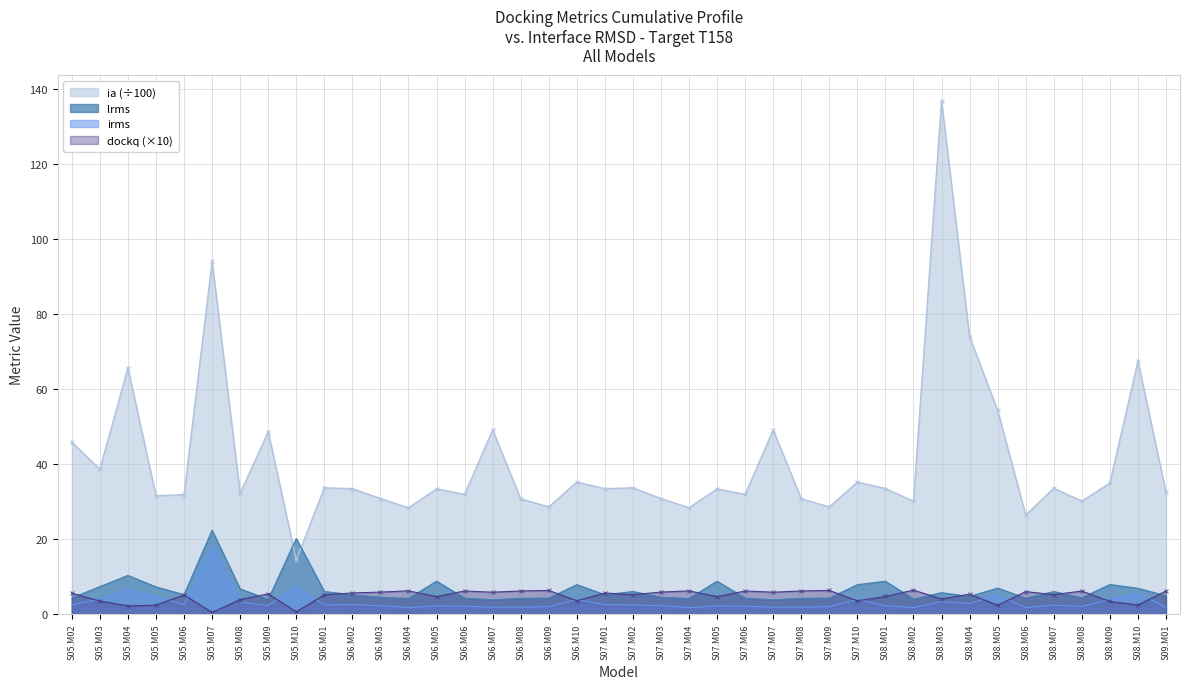

The lrms series shows 6.2 at S06.M03. True or false?

False